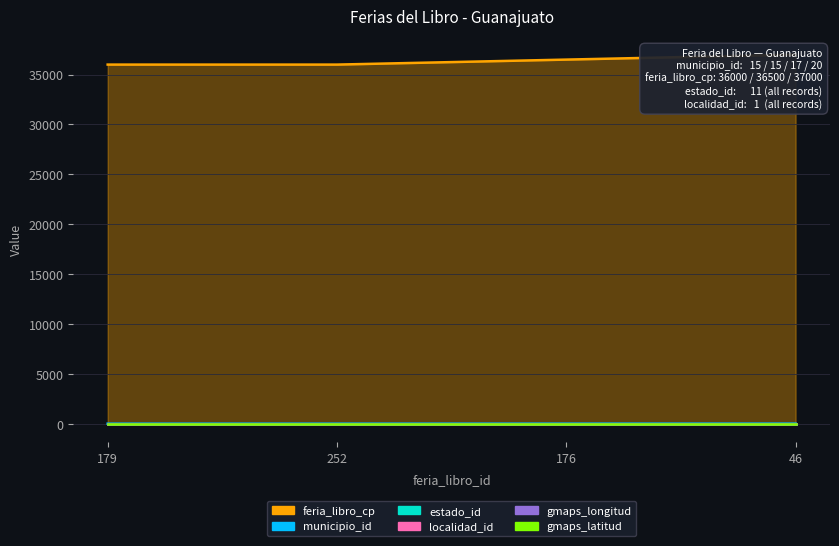

At 179, list the series in order from smallest to largest.

gmaps_longitud, gmaps_latitud, localidad_id, estado_id, municipio_id, feria_libro_cp